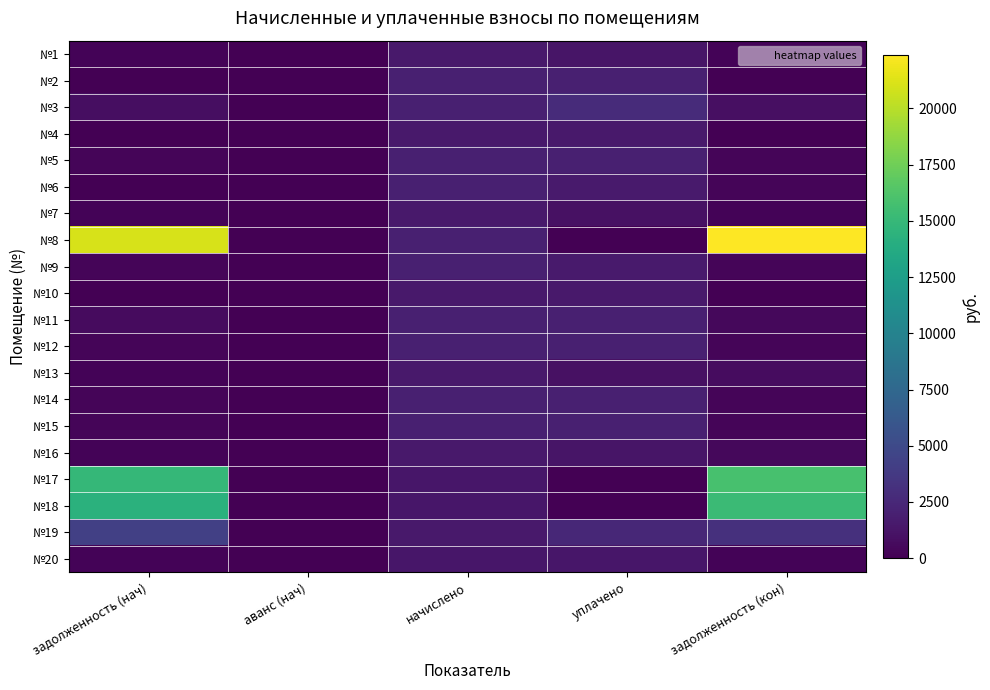

Rank the series by their maximum value, from lowest to highest.

№20, №10, №4, №7, №13, №16, №1, №12, №14, №11, №2, №5, №9, №15, №6, №3, №19, №18, №17, №8